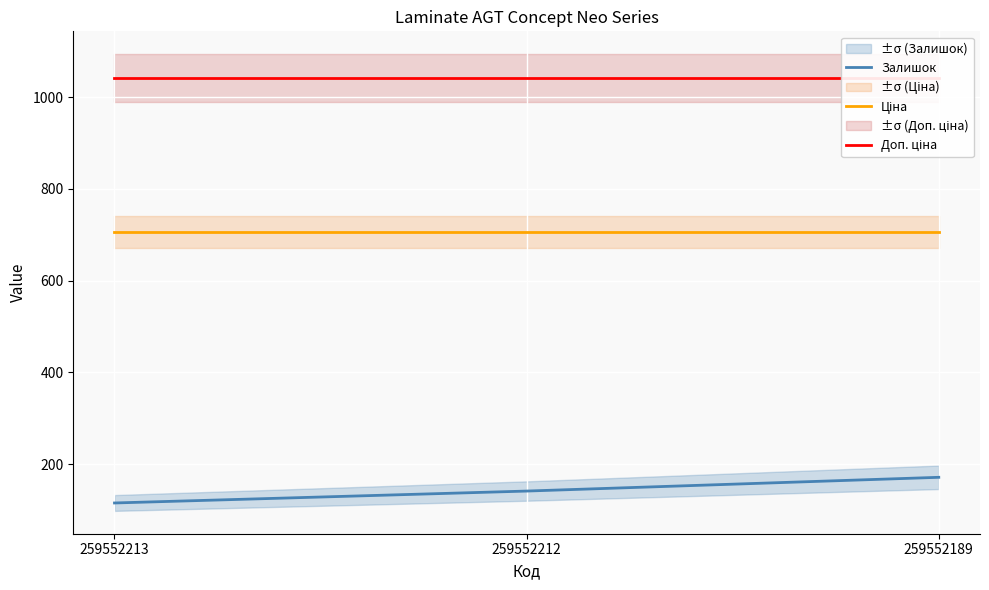

Is it true that Ціна equals 1023.0 at 259552212?

False